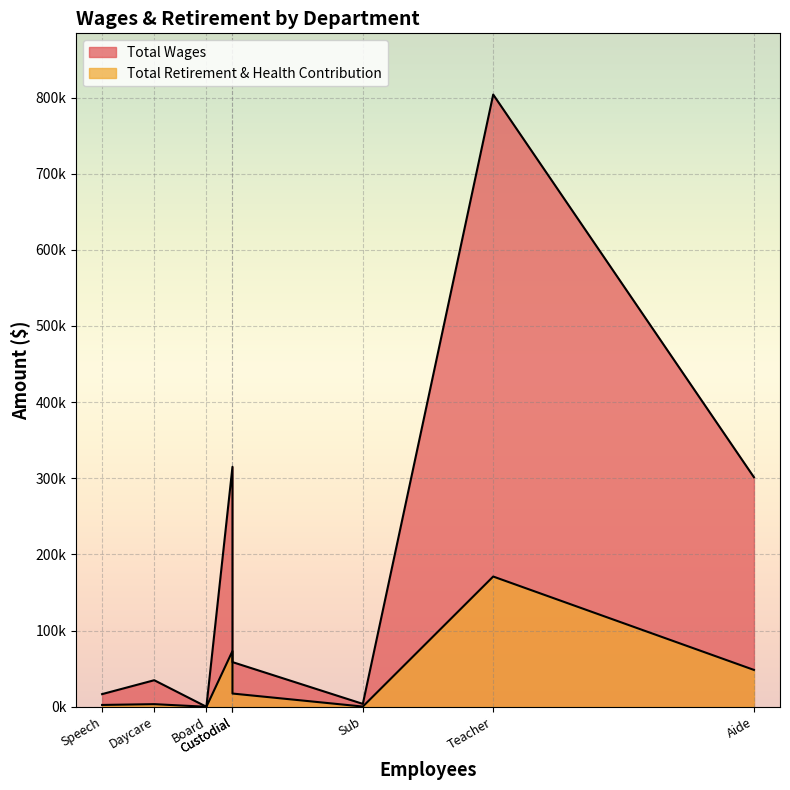

How many lines are shown in the chart?

2